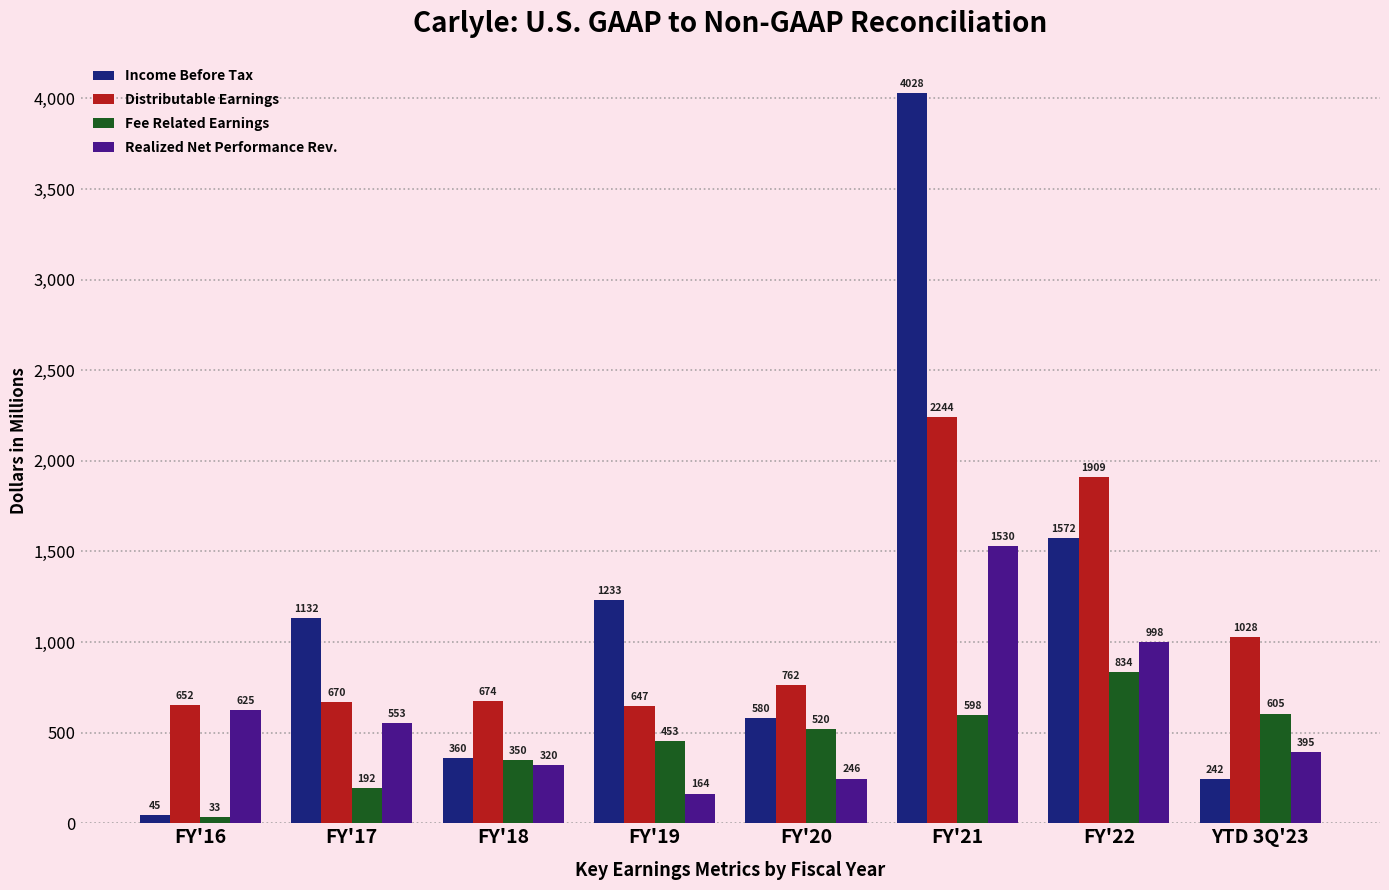

Which series has the largest range (max minus min)?

Income Before Tax